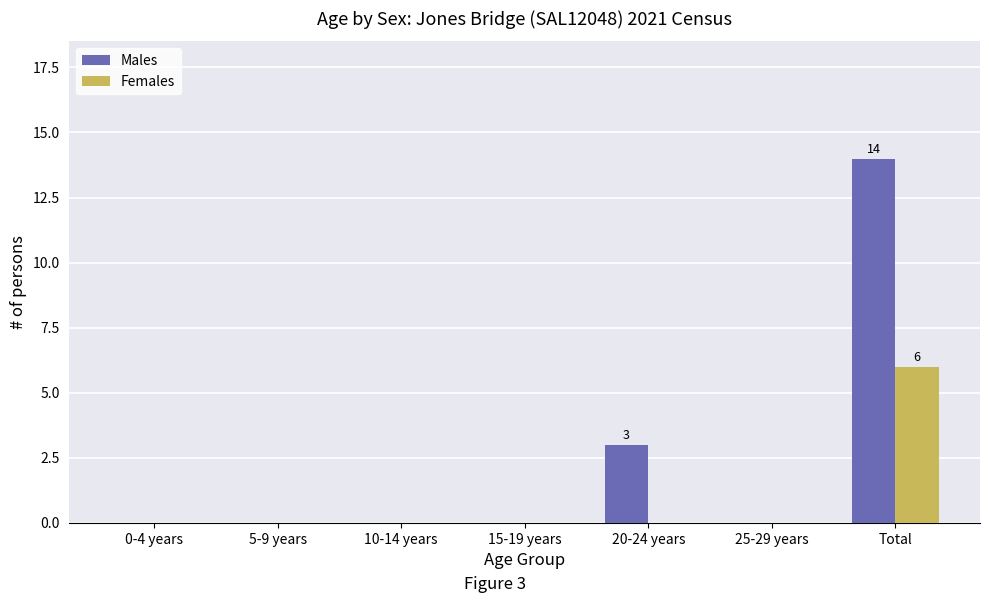

Reading left to right, transcribe all the data shown in this chart.

Males: 0	0	0	0	3	0	14
Females: 0	0	0	0	0	0	6